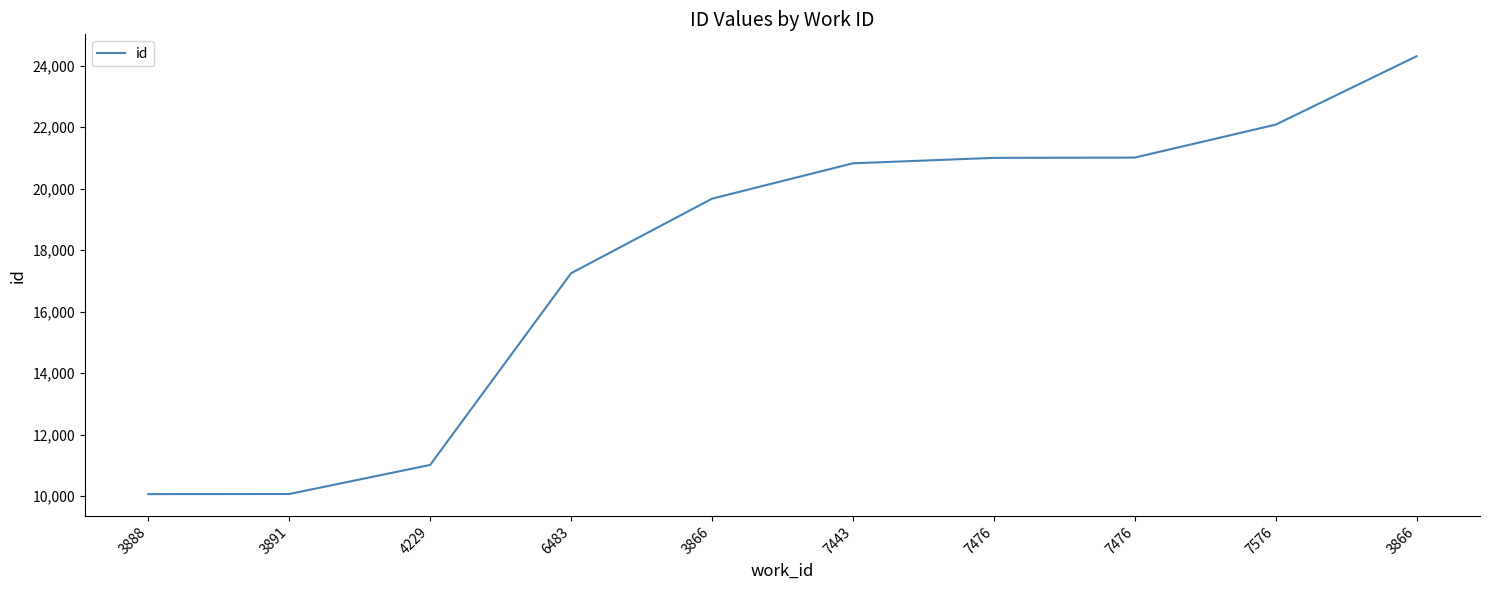

Does the chart display data point markers on the line(s)?

No